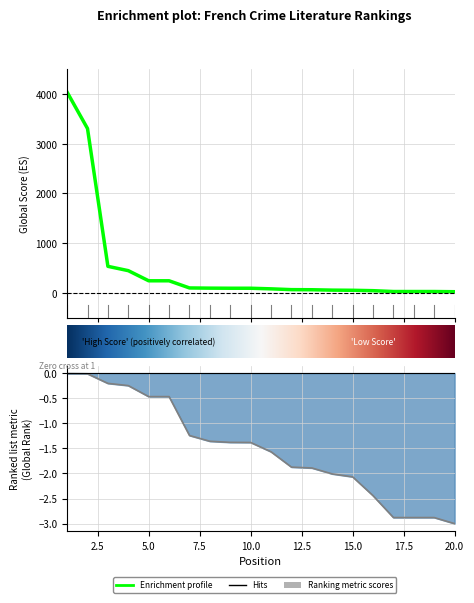

What is the value of the Global Rank point at the 12th from the left?

-1.9